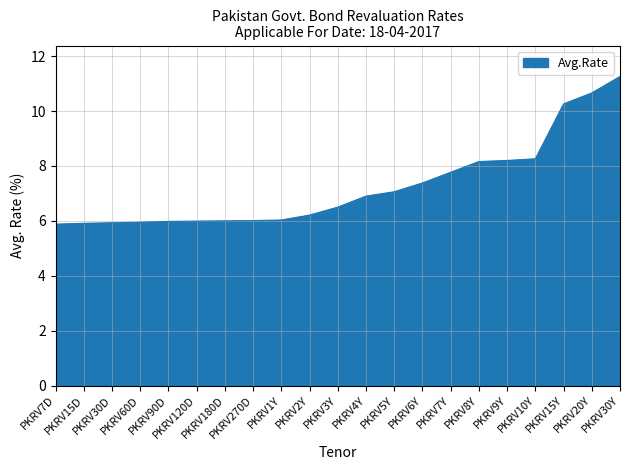

Does the chart display data point markers on the line(s)?

No